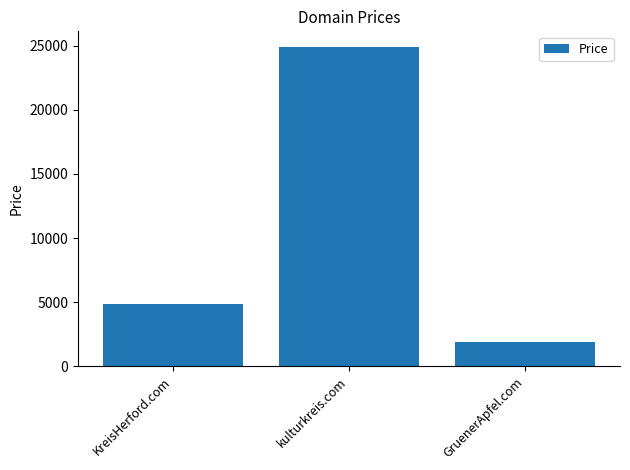

Rank the categories by value from highest to lowest.

kulturkreis.com, KreisHerford.com, GruenerApfel.com